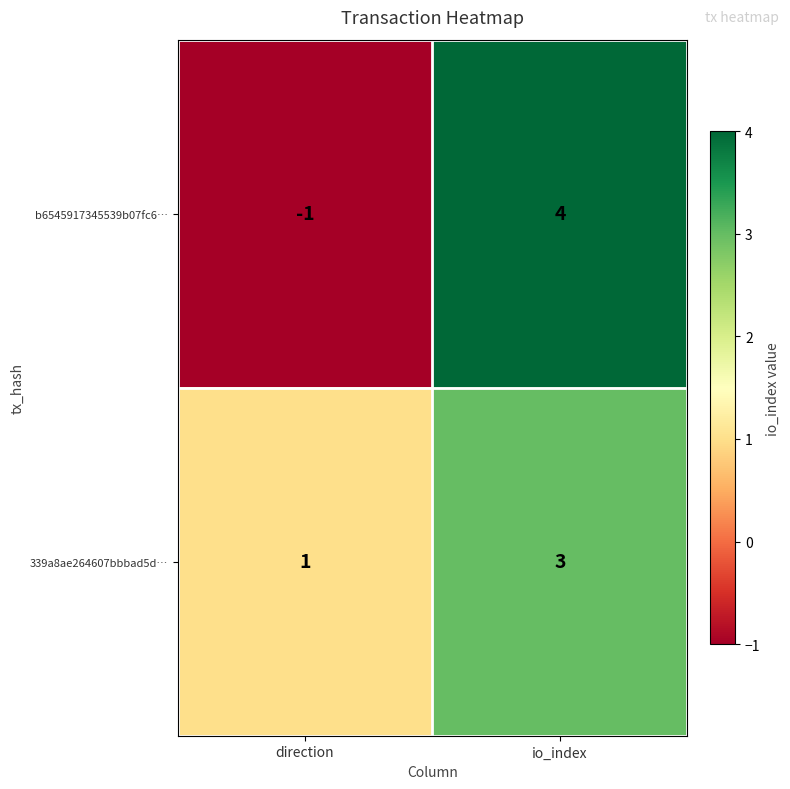

Read the b6545917345539b07fc6… value at io_index.

4